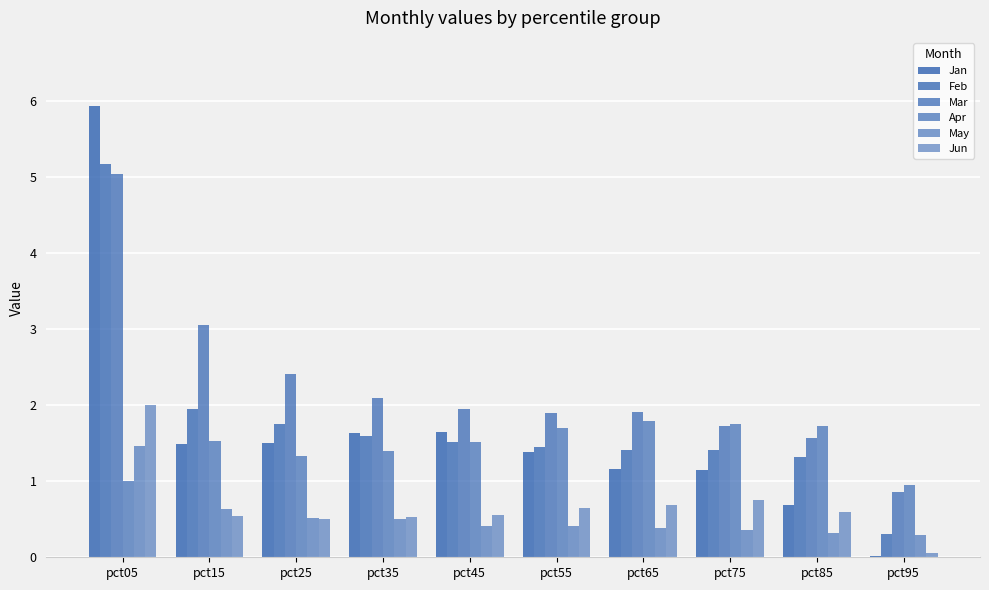

Count the number of categories in the chart.

10